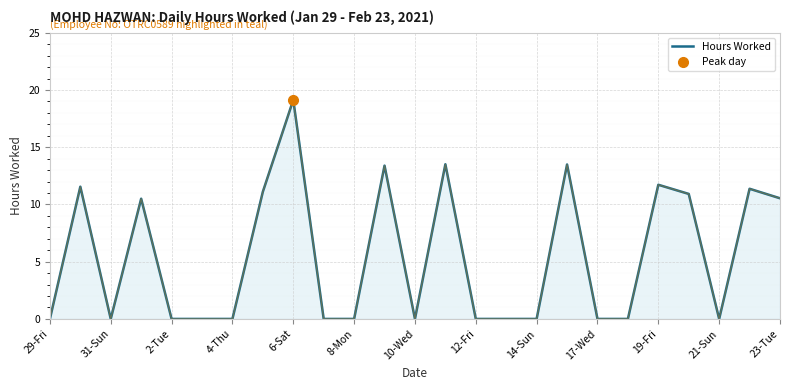

What is the maximum value for Hours Worked?

19.1